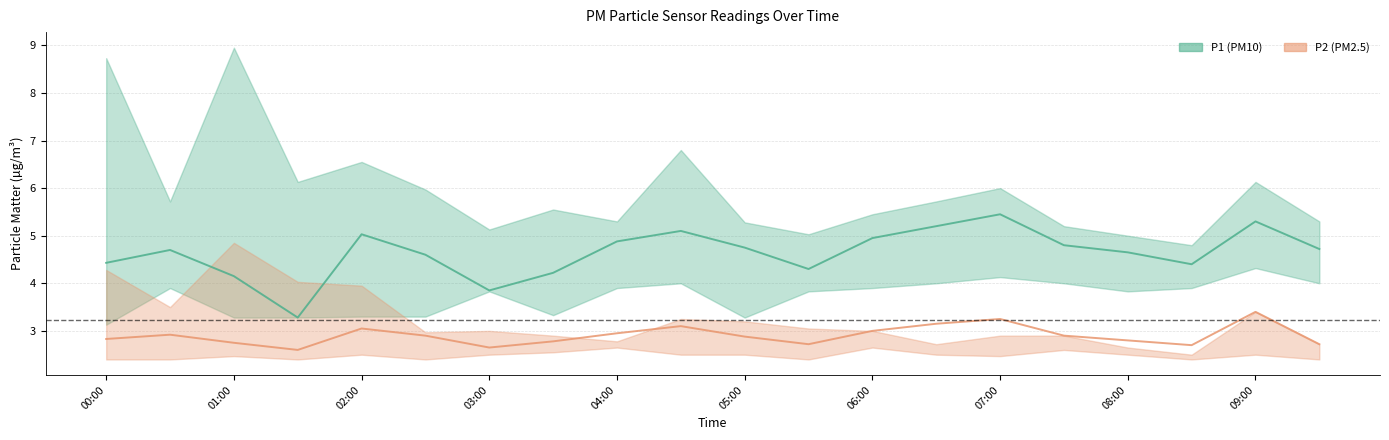

Reading right to left, transcribe all the data shown in this chart.

P1: 4.7	5.3	4.4	4.7	4.8	5.5	5.2	5.0	4.3	4.8	5.1	4.9	4.2	3.9	4.6	5.0	3.3	4.2	4.7	4.4
P2: 2.7	3.4	2.7	2.8	2.9	3.2	3.1	3.0	2.7	2.9	3.1	3.0	2.8	2.6	2.9	3.0	2.6	2.8	2.9	2.8